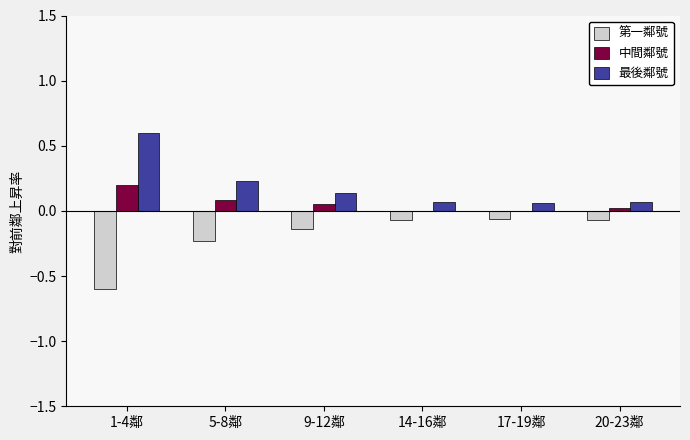

Which series has the largest total across all categories?

最後鄰號